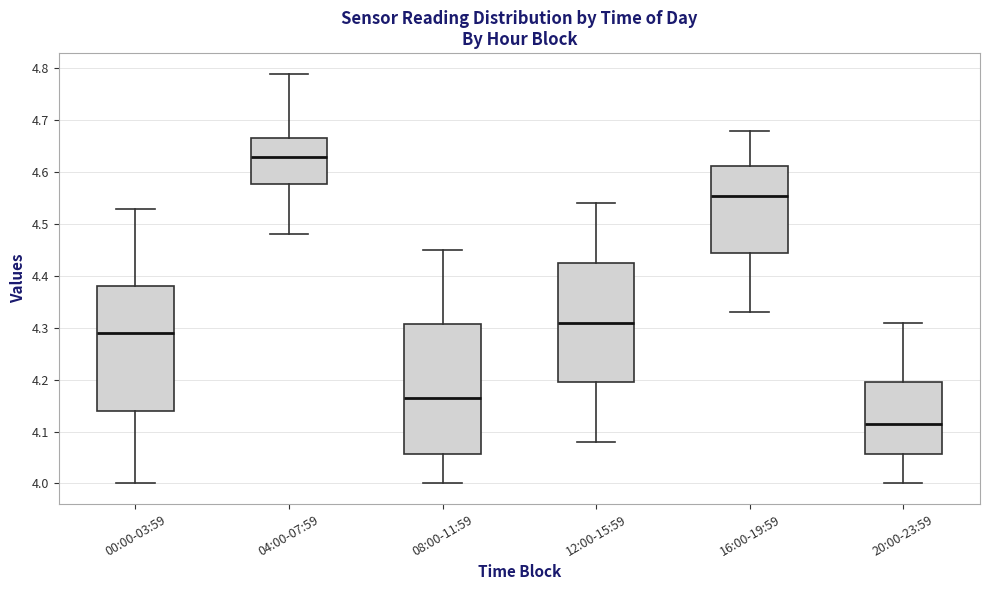

Where is the lower edge of the box for 16:00-19:59 on the y-axis? The values are not printed on the chart, so give them approximately, as read against the axis.

4.45